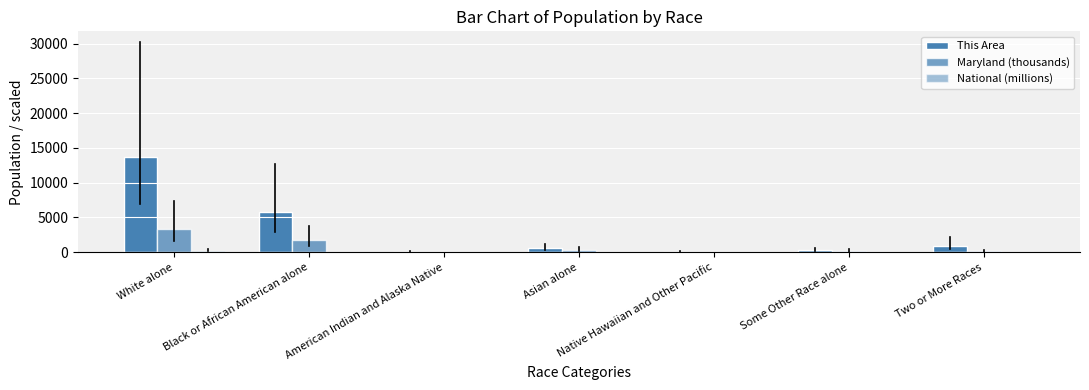

Does the chart contain any negative values?

No